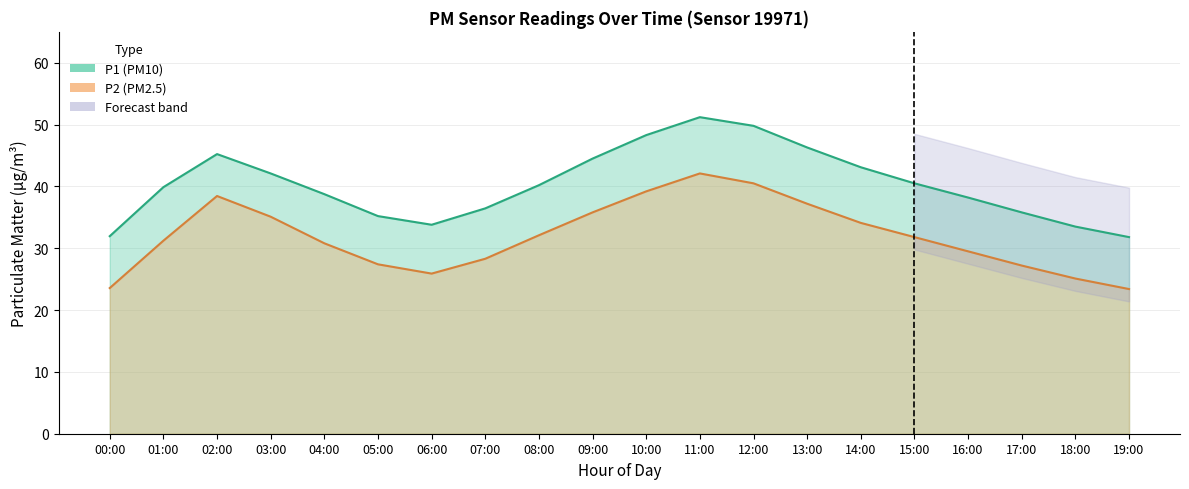

Does the chart have visible grid lines?

Yes